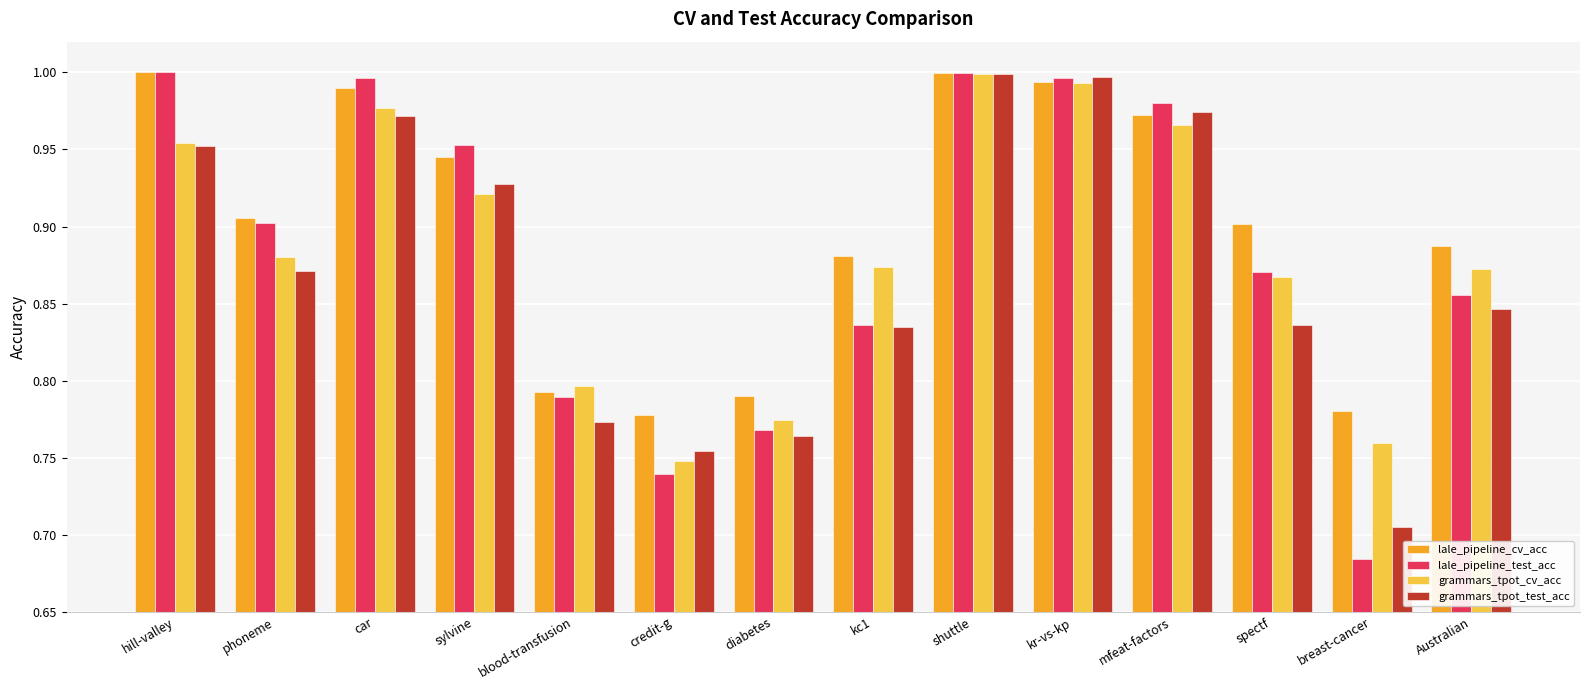

What is the total value across all series at kr-vs-kp?

4.0